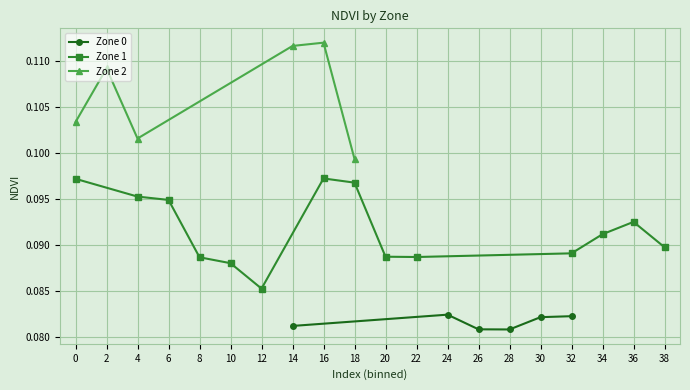

True or false: Zone 0 has more than 0 points higher than both neighbors.

True